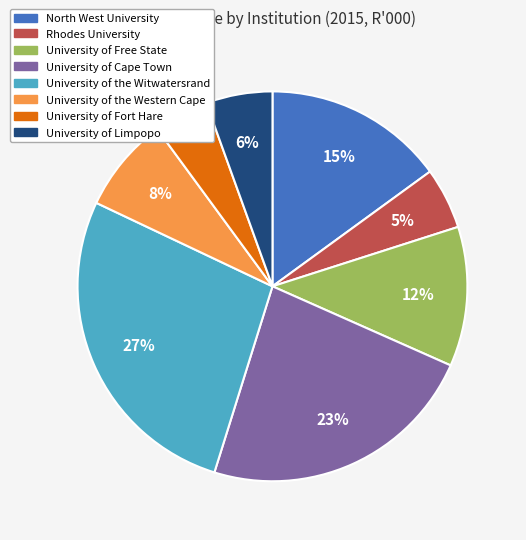

How many segments does this pie chart have?

8